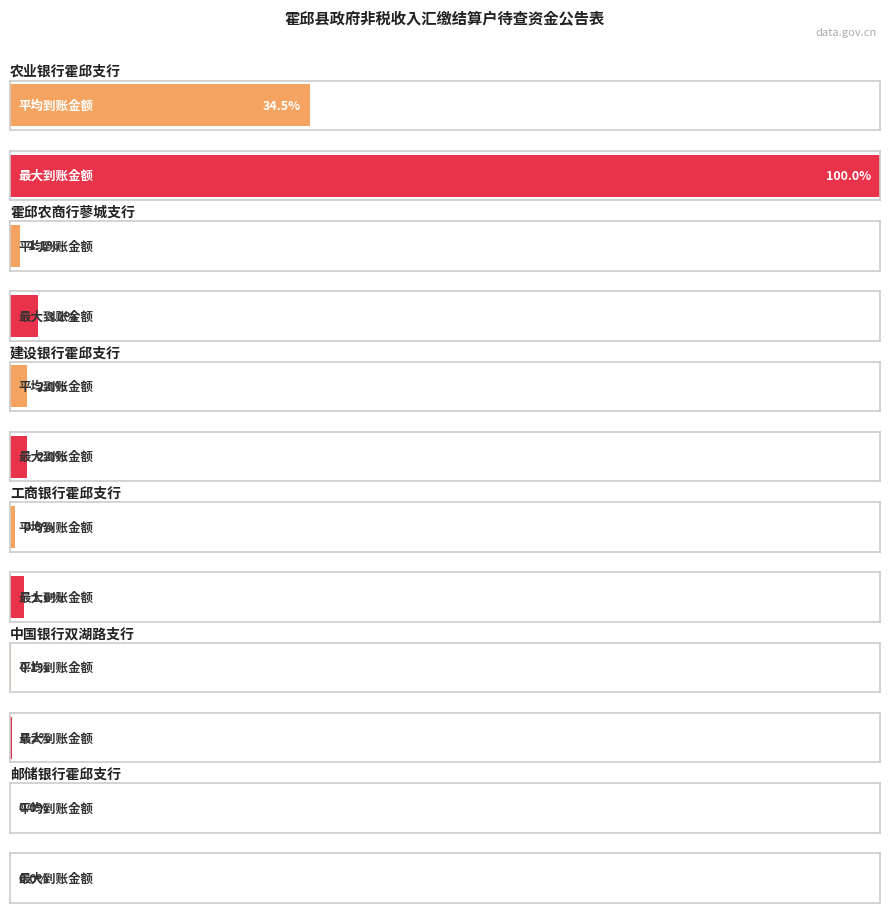

Reading right to left, list all the values displayed in this chart.

106.8	284832.0	36370.9	141997.4	5000.0	272000.0	14000.0	16500.0	11000.0	180000.0	8000.0	9000000.0	5000.0	5512.0	2.0